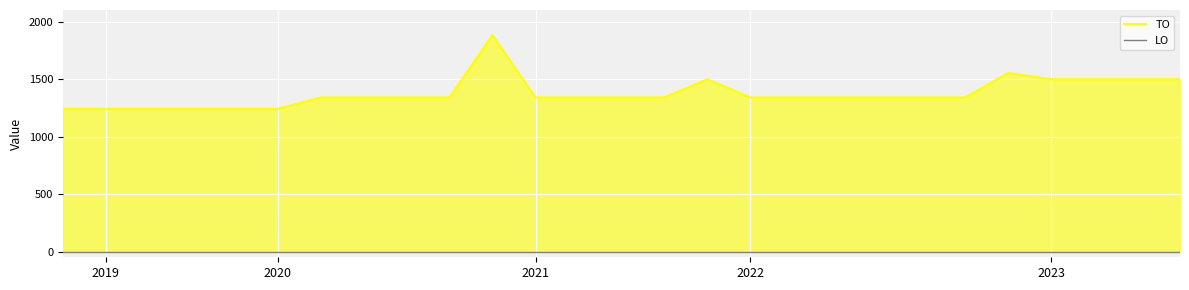

At which label does LO reach its minimum?

2019